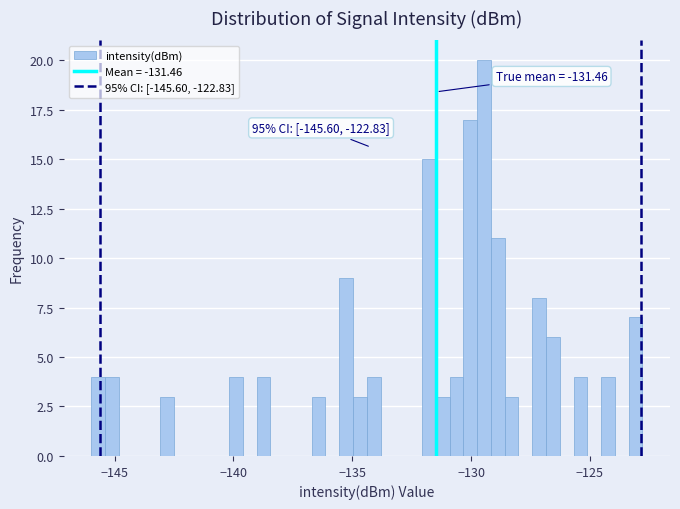

Read against the x-axis, roughly where is the centre of the tallest bar?

-129.5